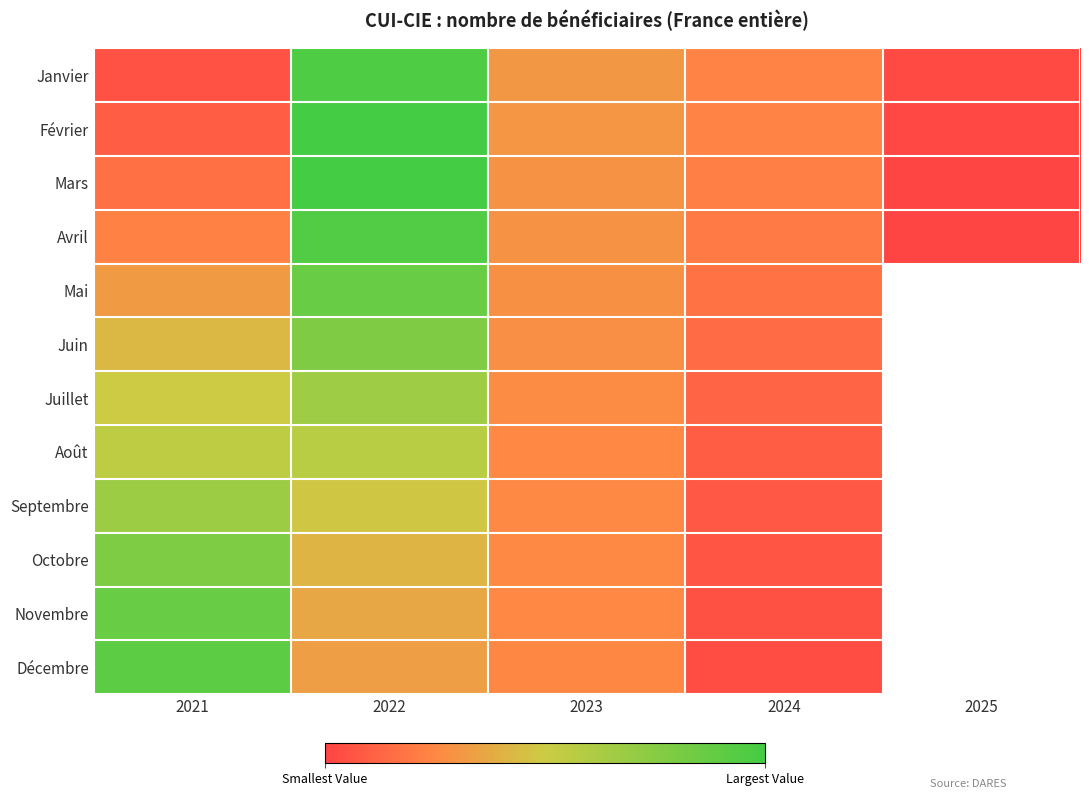

How many values in Octobre are above zero?

4